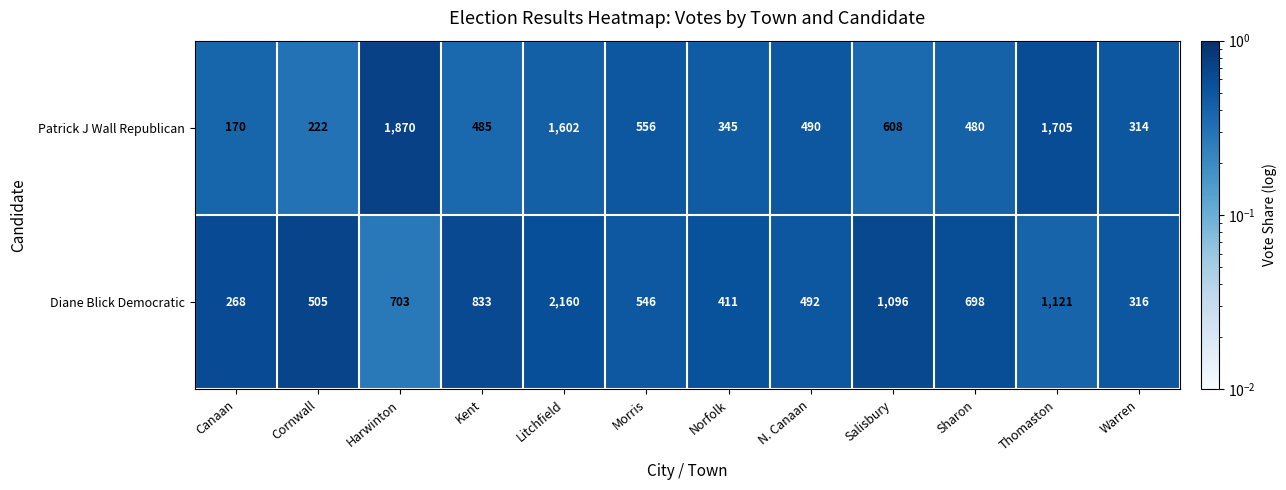

Which label corresponds to the smallest value in the chart?

Canaan